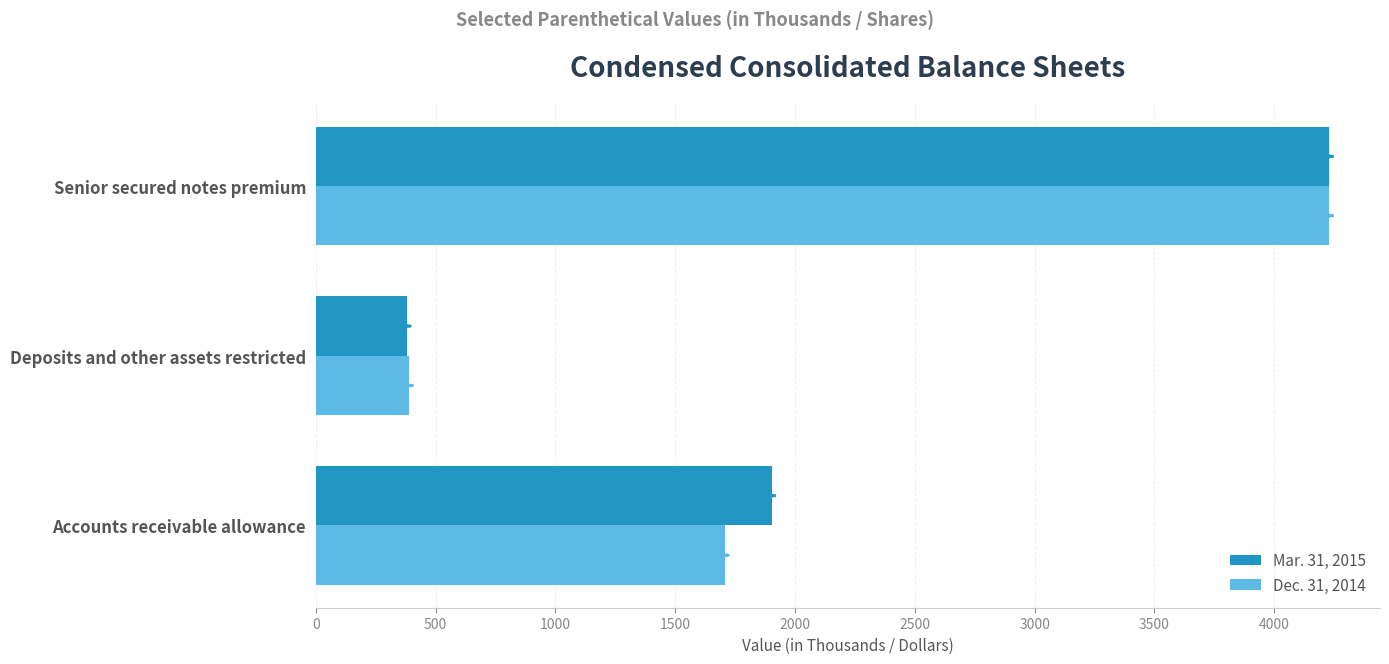

At which label is Dec. 31, 2014 closest to 2309?

Accounts receivable allowance